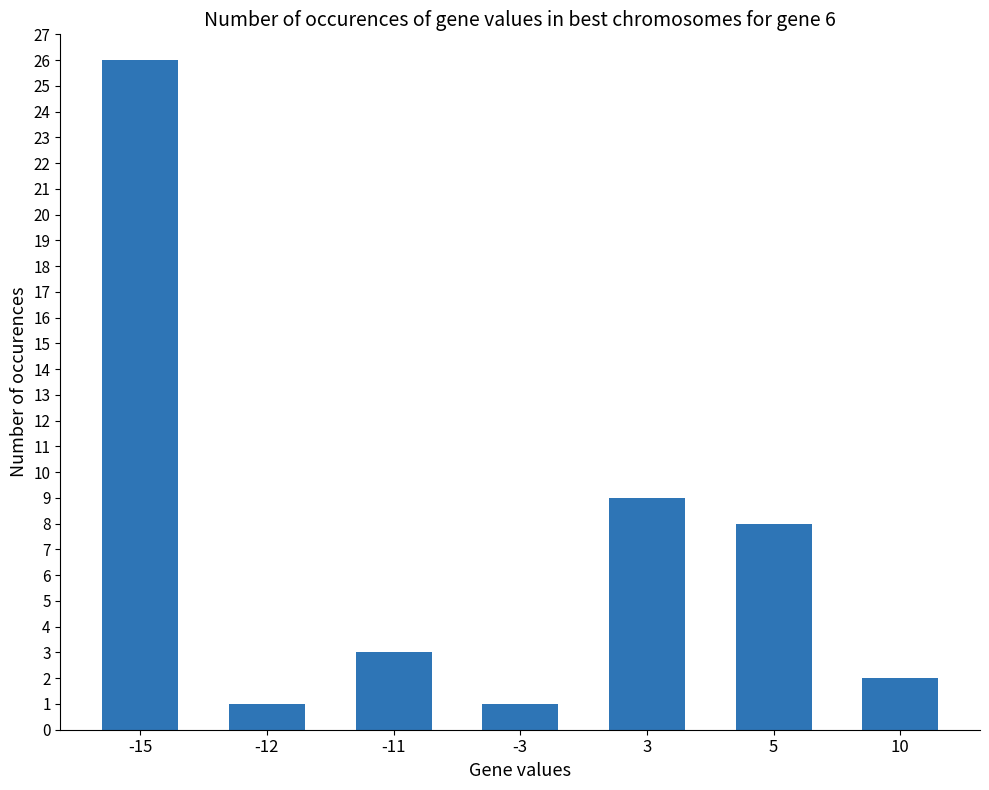

What is the greatest value displayed?

26